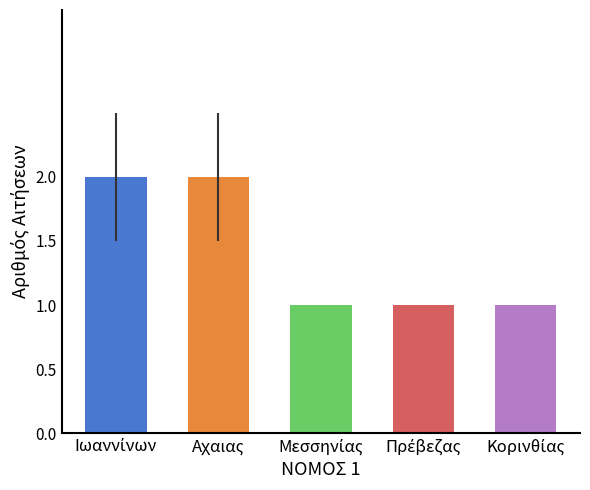

The value at Κορινθίας is 1. True or false?

True